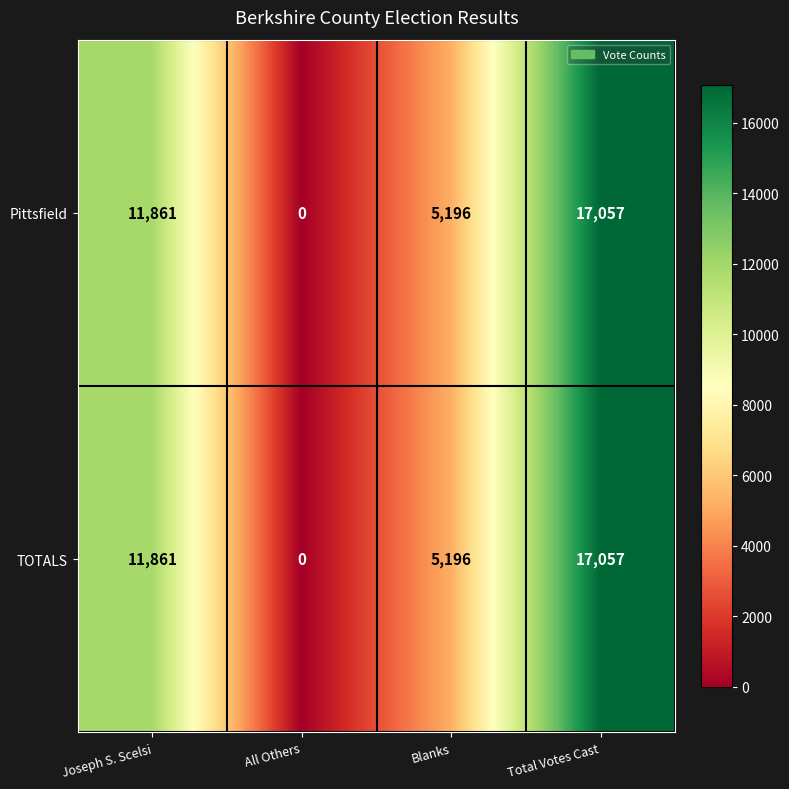

Where is Pittsfield nearest to the value 8528?

Blanks